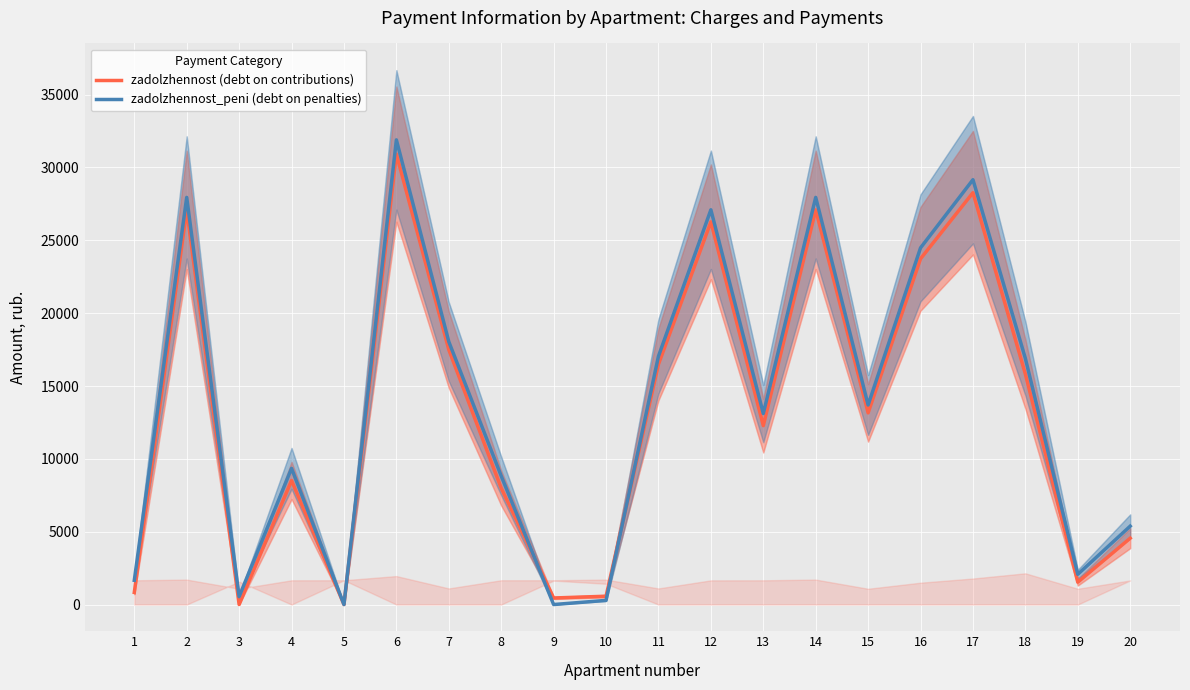

After their last crossing, which series has the higher values: zadolzhennost (debt on contributions) or zadolzhennost_peni (debt on penalties)?

zadolzhennost_peni (debt on penalties)